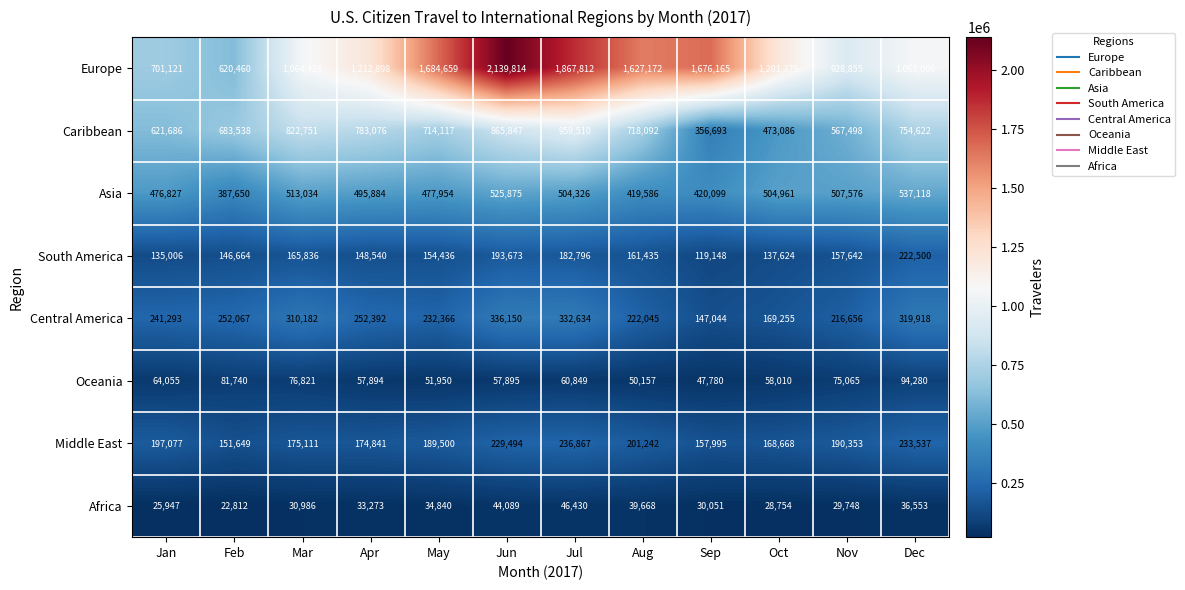

What is the difference between the highest and lowest values at Feb?

660726